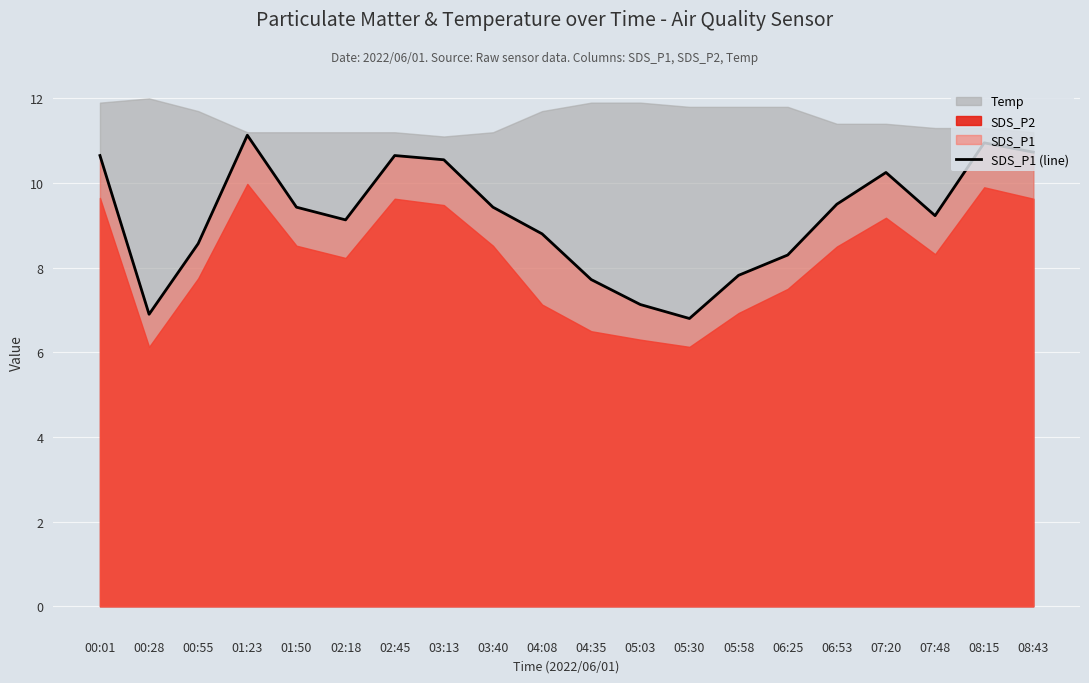

Is it true that the value at 03:40 is 2.2?

False